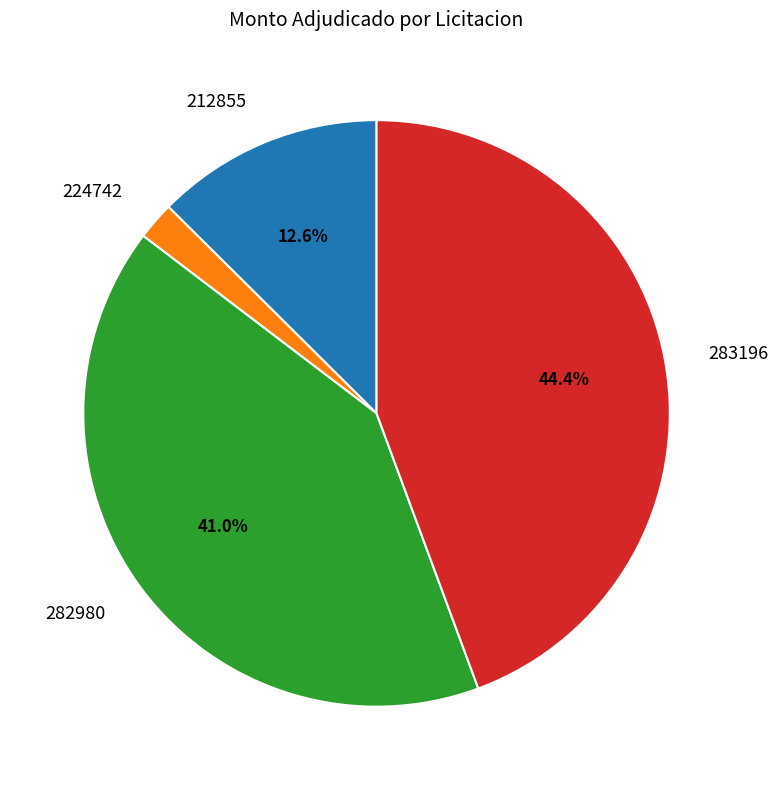

Approximately how many times larger is the value at 212855 compared to 283196?

0.3